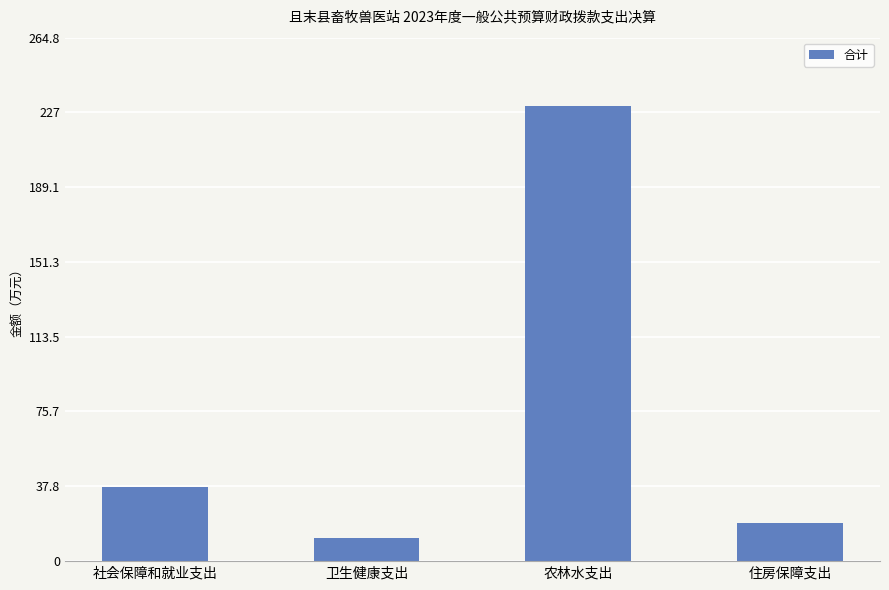

Reading left to right, transcribe all the data shown in this chart.

社会保障和就业支出=37.7	卫生健康支出=11.9	农林水支出=230.3	住房保障支出=19.2